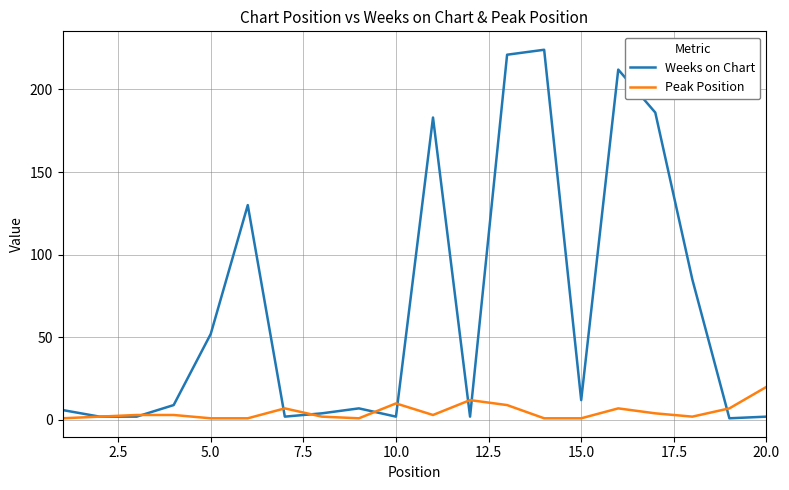

List the series in order of their peak value, highest first.

Weeks on Chart, Peak Position